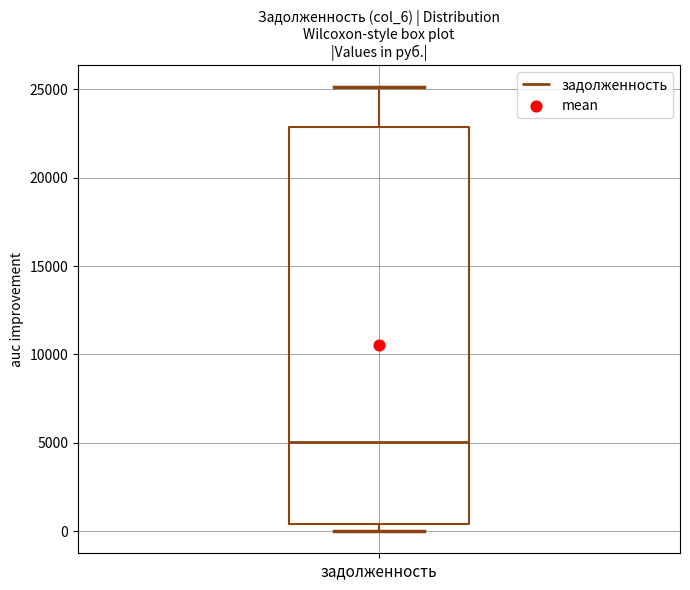

Where does the median line of the box for задолженность sit on the y-axis? The values are not printed on the chart, so give them approximately, as read against the axis.

5000